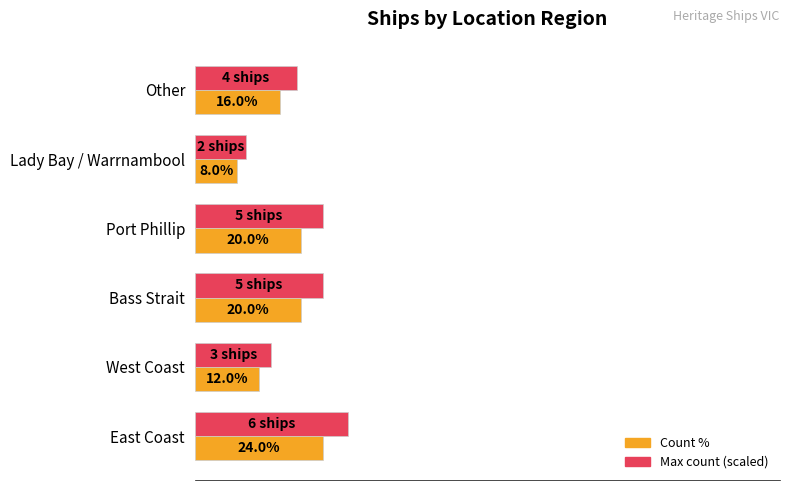

Which label corresponds to the smallest value in the chart?

Lady Bay / Warrnambool